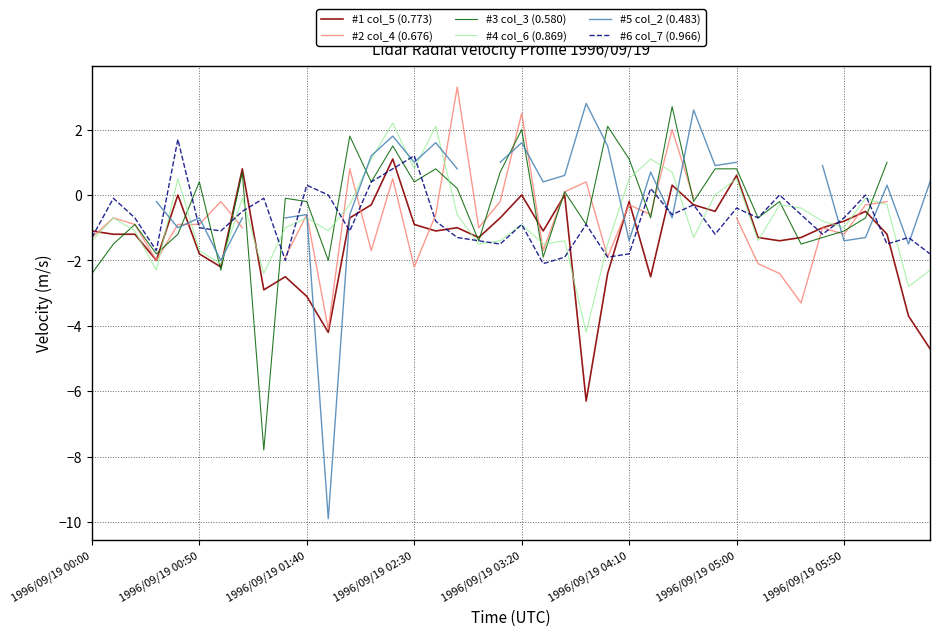

How many lines are shown in the chart?

6